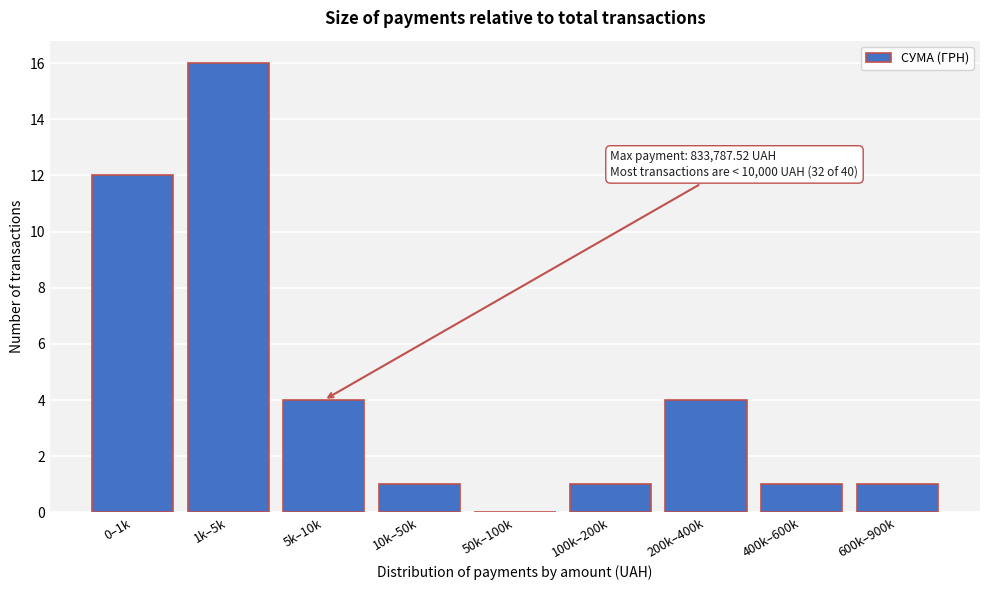

Reading left to right, transcribe all the data shown in this chart.

0–1k=12	1k–5k=16	5k–10k=4	10k–50k=1	50k–100k=0	100k–200k=1	200k–400k=4	400k–600k=1	600k–900k=1